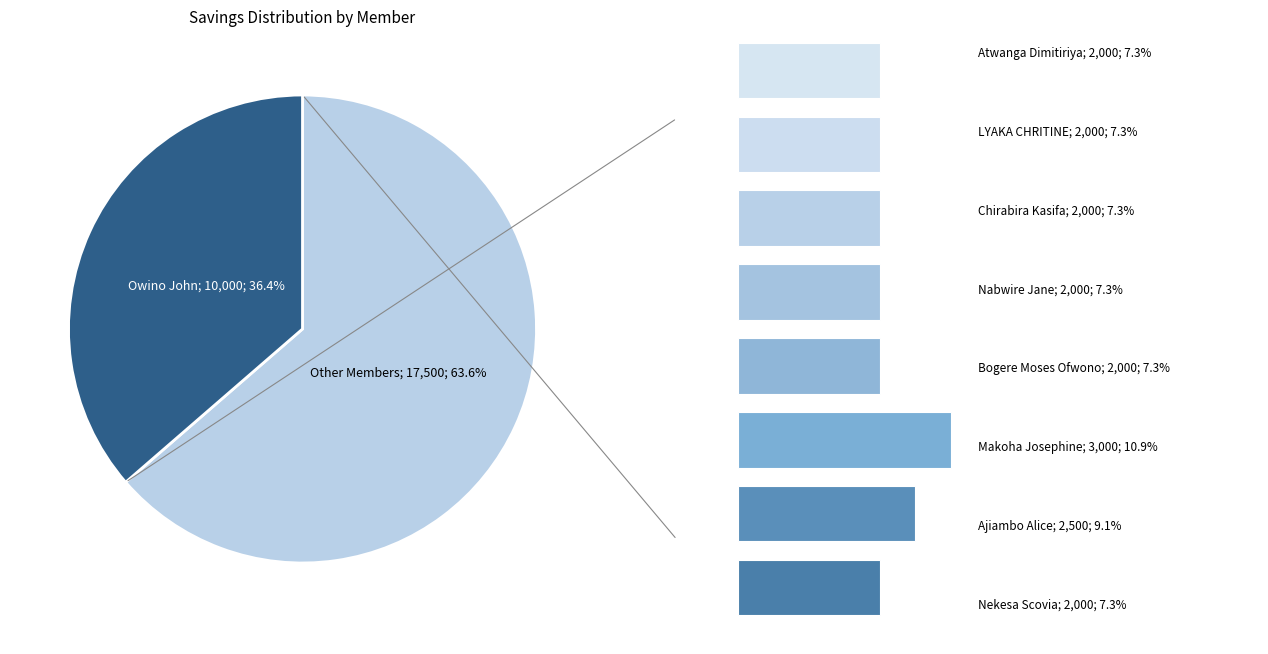

To the nearest percent, what portion does Atwanga Dimitiriya represent?

7%